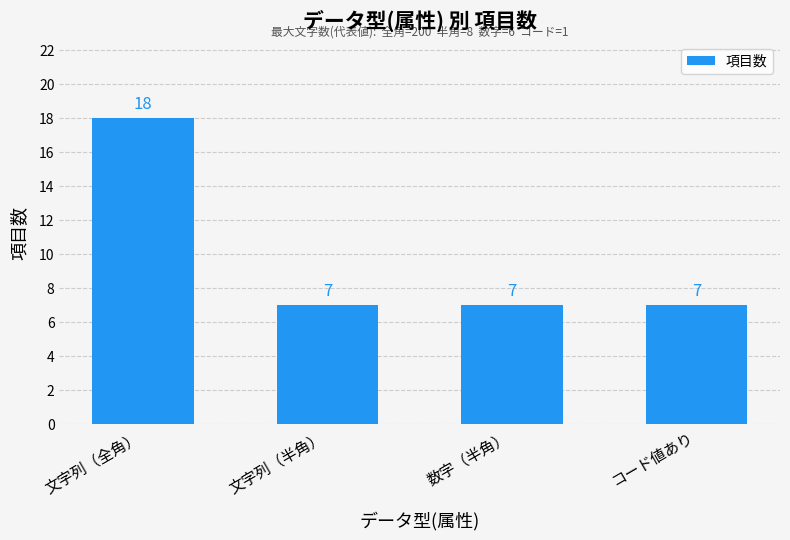

Approximately how many times larger is the value at 文字列（半角） compared to コード値あり?

1.0